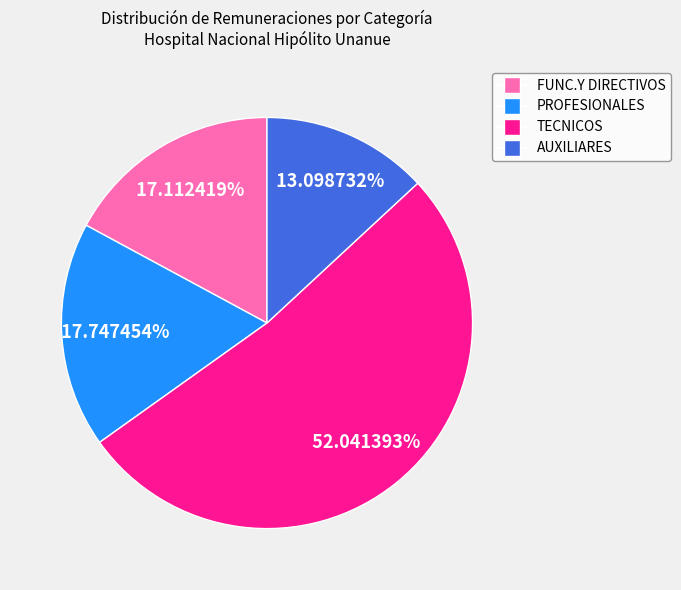

To the nearest percent, what percentage of the pie is PROFESIONALES?

18%